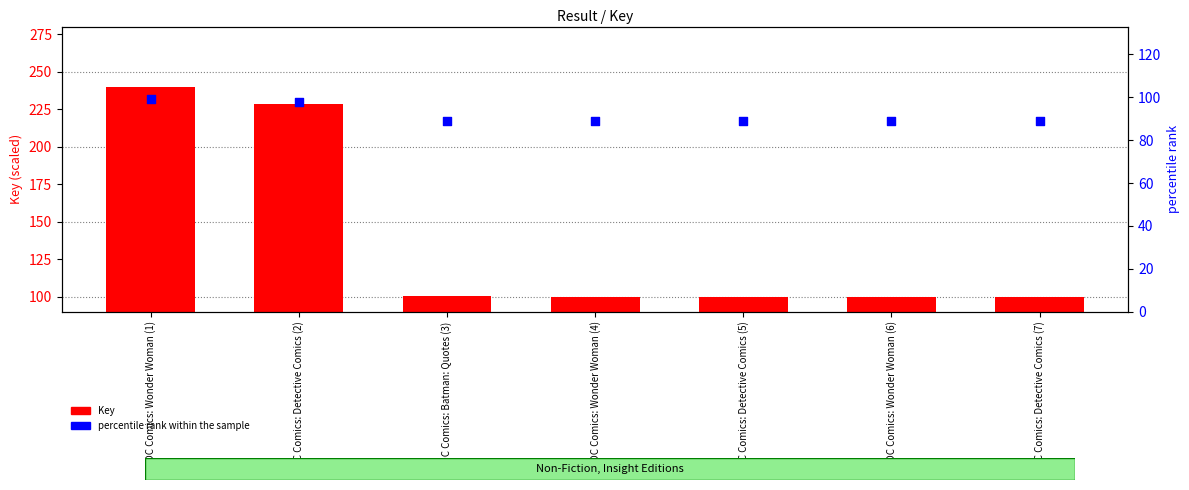

Which series has the largest total across all categories?

Key